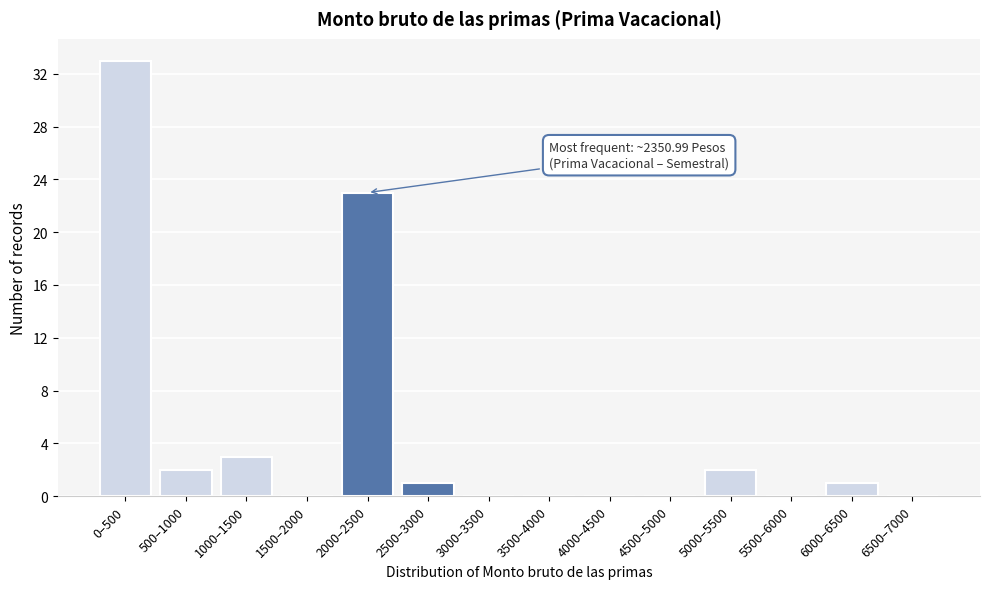

Reading left to right, extract all data points from this chart.

0–500=33	500–1000=2	1000–1500=3	1500–2000=0	2000–2500=23	2500–3000=1	3000–3500=0	3500–4000=0	4000–4500=0	4500–5000=0	5000–5500=2	5500–6000=0	6000–6500=1	6500–7000=0